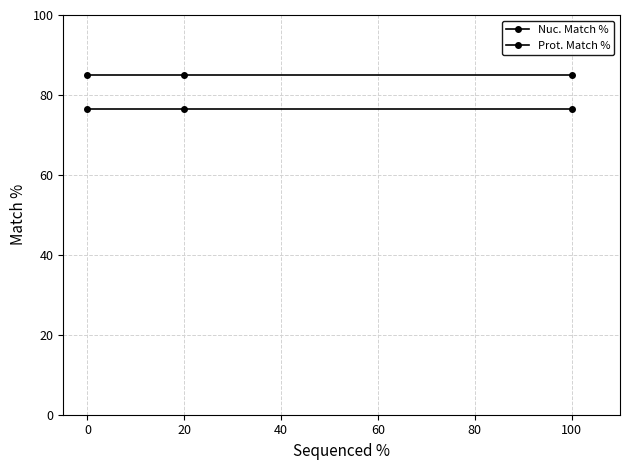

True or false: Nuc. Match % has a value of 35.9 at 20.

False